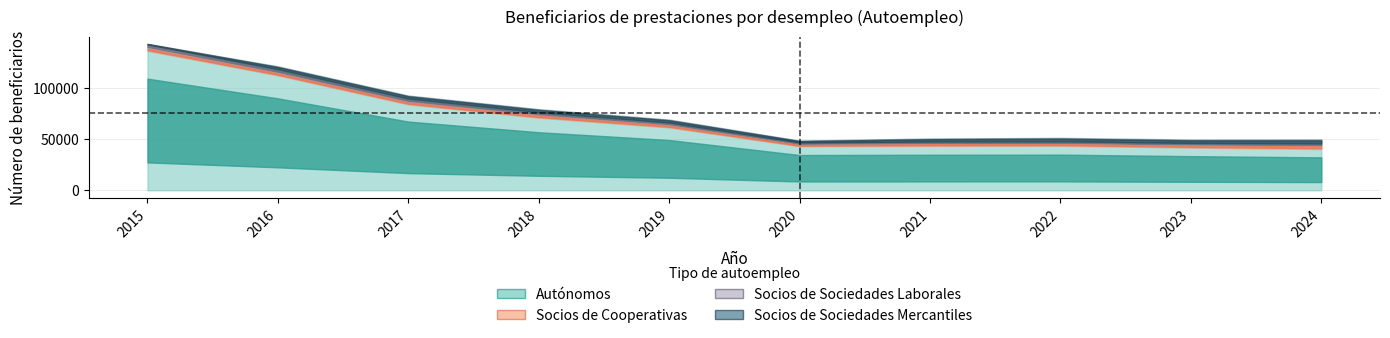

True or false: Autónomos has more than 1 points higher than both neighbors.

False